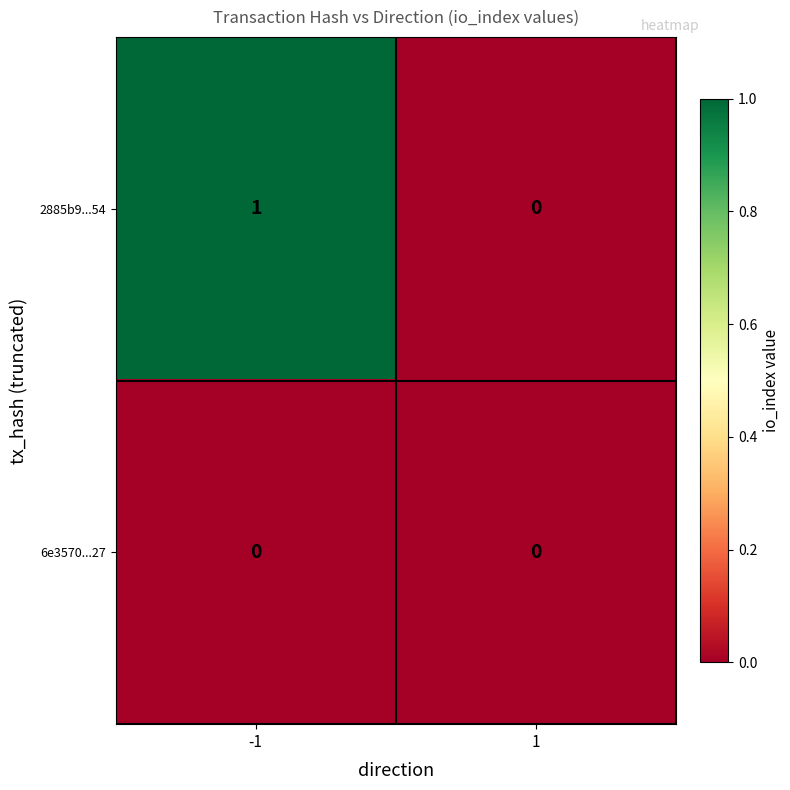

Which series changed the most between -1 and 1?

2885b9...54